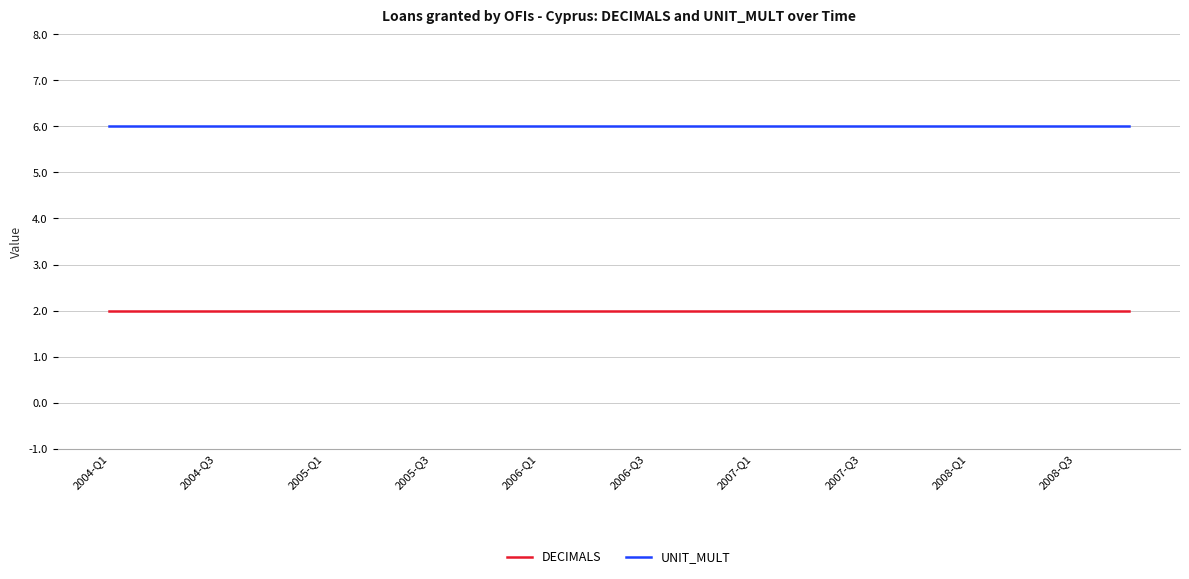

Rank the series by their maximum value, from highest to lowest.

UNIT_MULT, DECIMALS